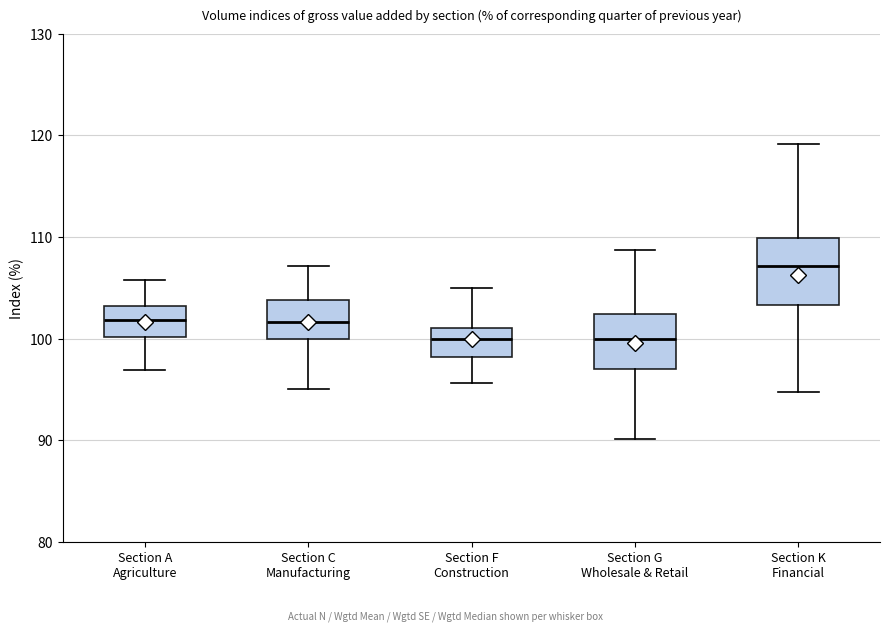

Reading left to right, transcribe this box plot: for each box, give where its median line is, the range the box spans, and where its two whiskers end, as read against the y-axis. The values are not printed on the chart, so give them approximately, as read against the axis.

Section A Agriculture: median 102, box 100 to 103, whiskers 97 to 106
Section C Manufacturing: median 102, box 100 to 104, whiskers 95 to 107
Section F Construction: median 100, box 98 to 101, whiskers 96 to 105
Section G Wholesale & Retail: median 100, box 97 to 102, whiskers 90 to 109
Section K Financial: median 107, box 103 to 110, whiskers 95 to 119